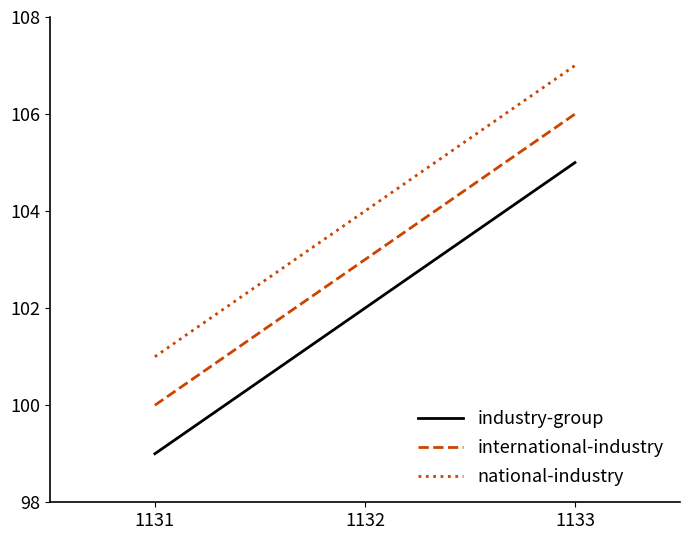

List the series in order of their peak value, lowest first.

industry-group, international-industry, national-industry